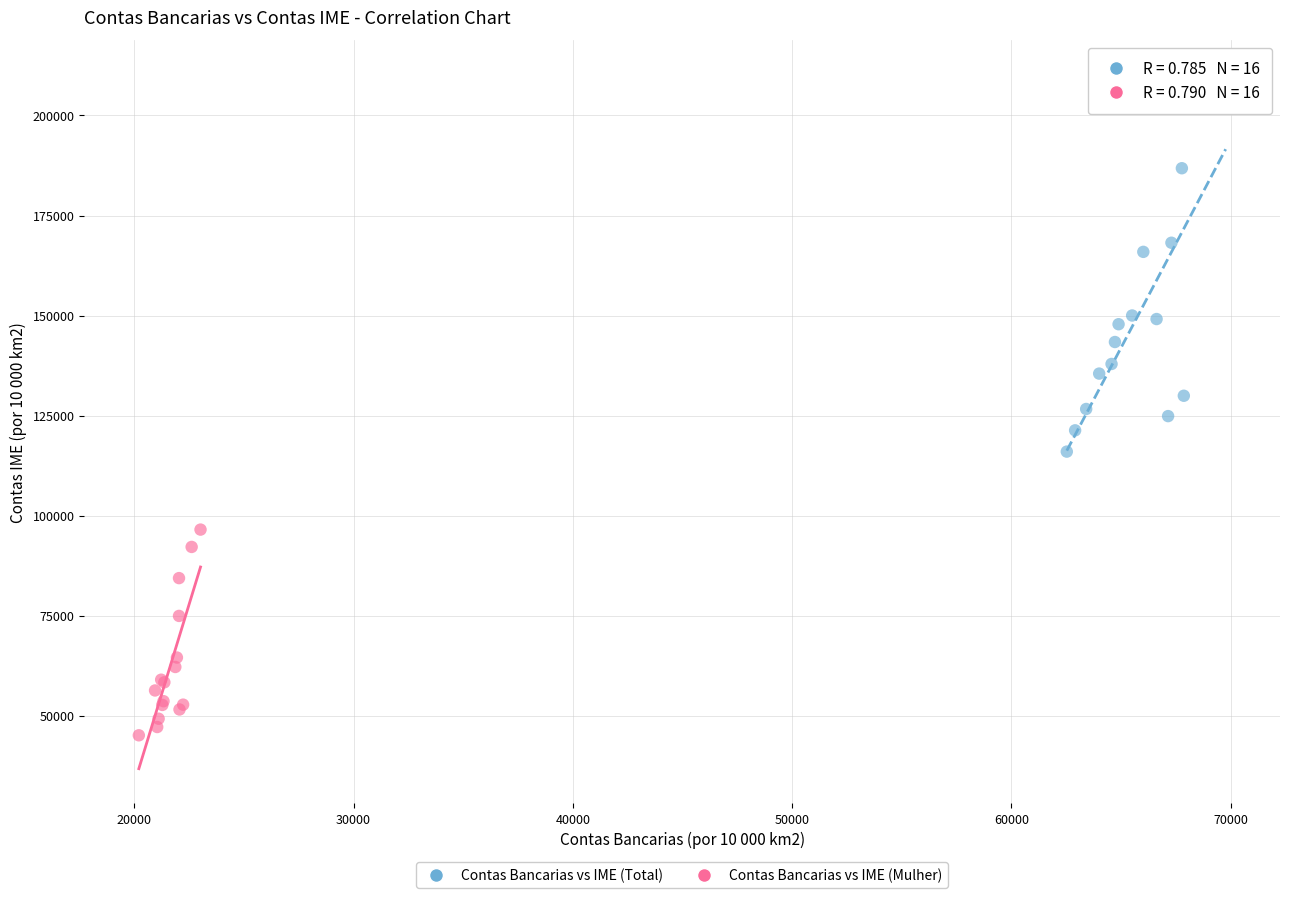

Which series has the widest spread of Y values?

Contas Bancarias vs IME (Total)